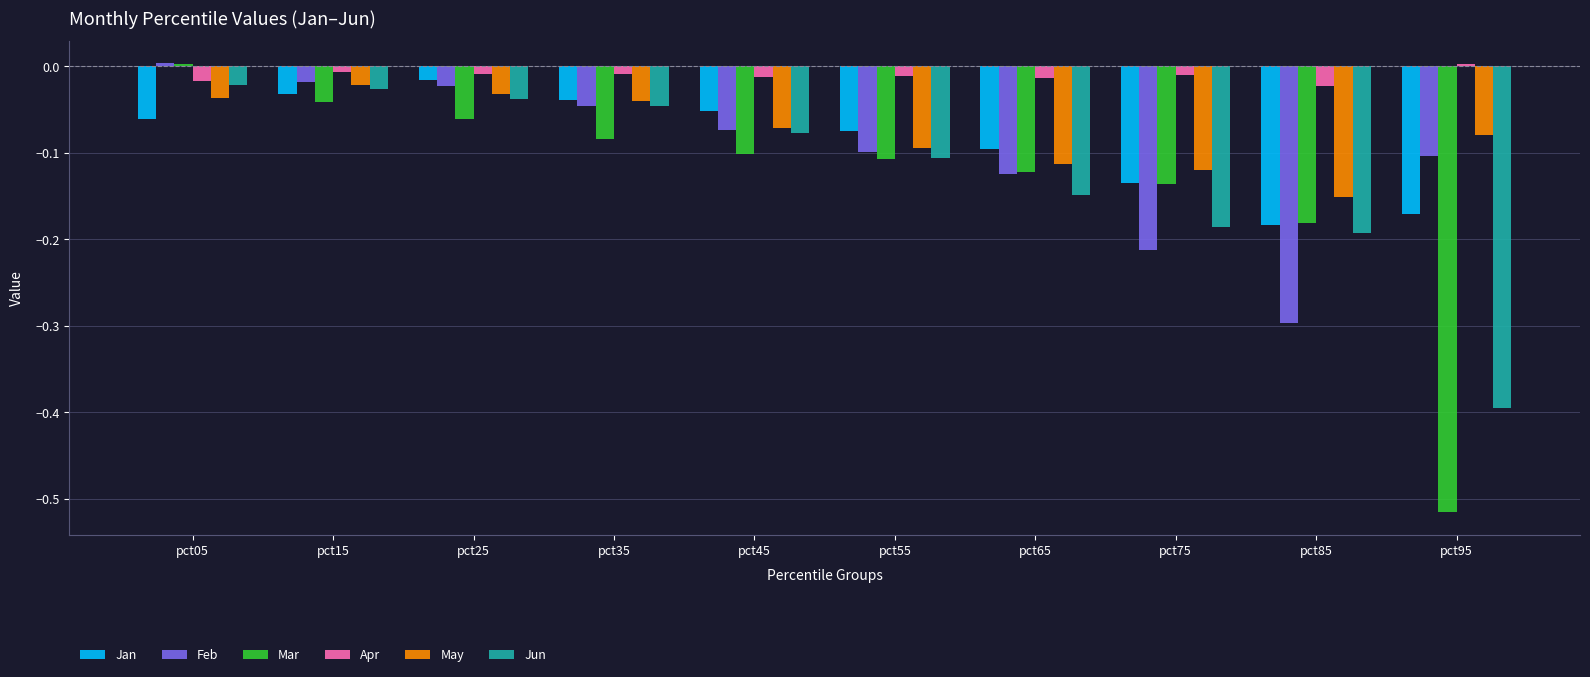

Which series has the largest range (max minus min)?

Mar